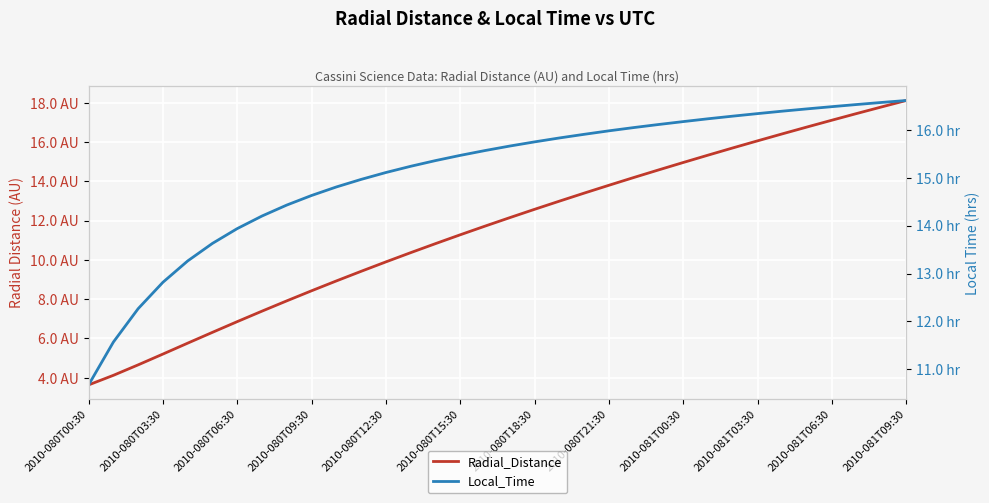

What is the difference between the maximum and minimum values in the Local_Time series?

5.9